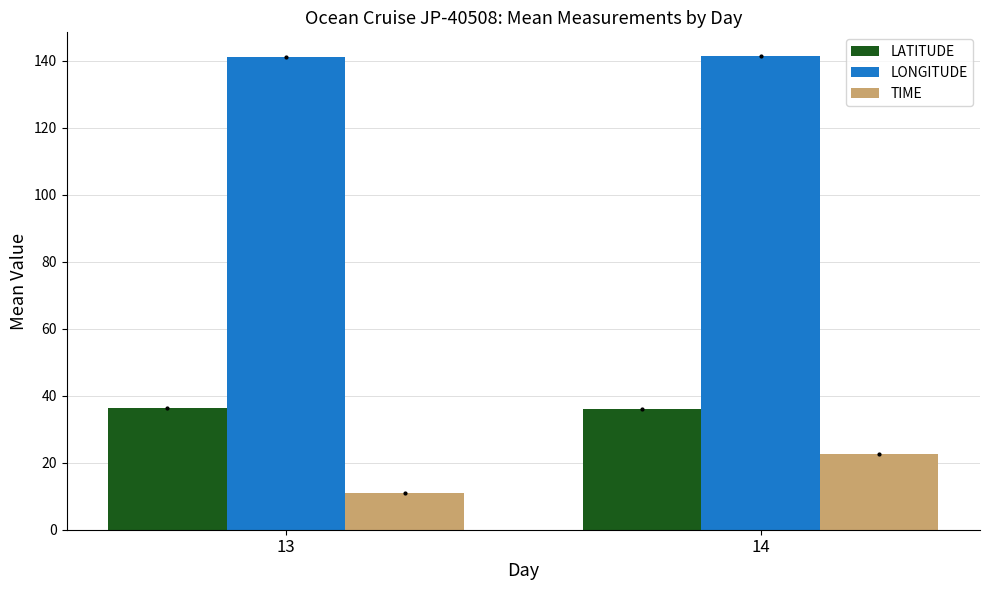

Where does the TIME series first go above 22?

14